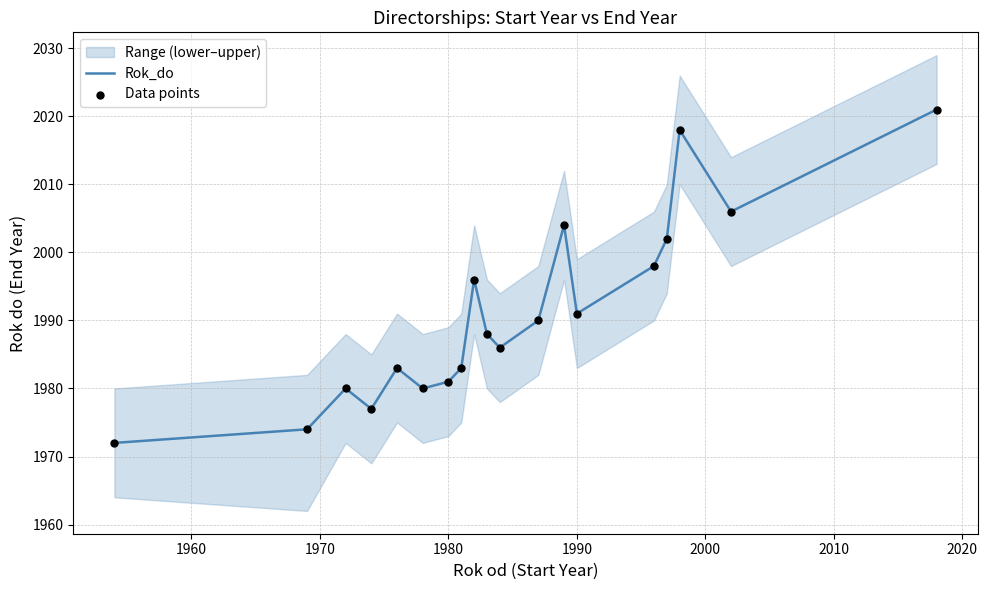

Which series contains the lowest Y value?

Rok_do